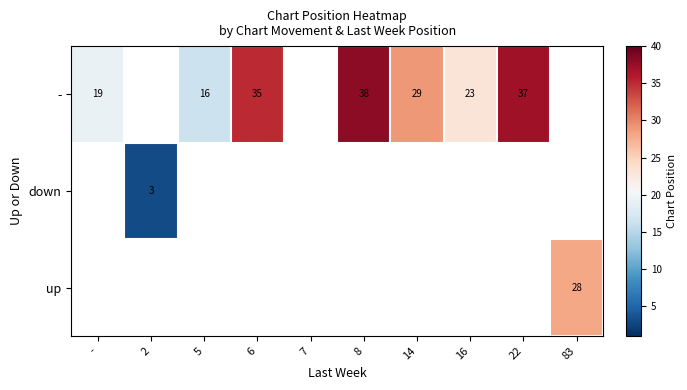

Where is - nearest to the value 27?

14